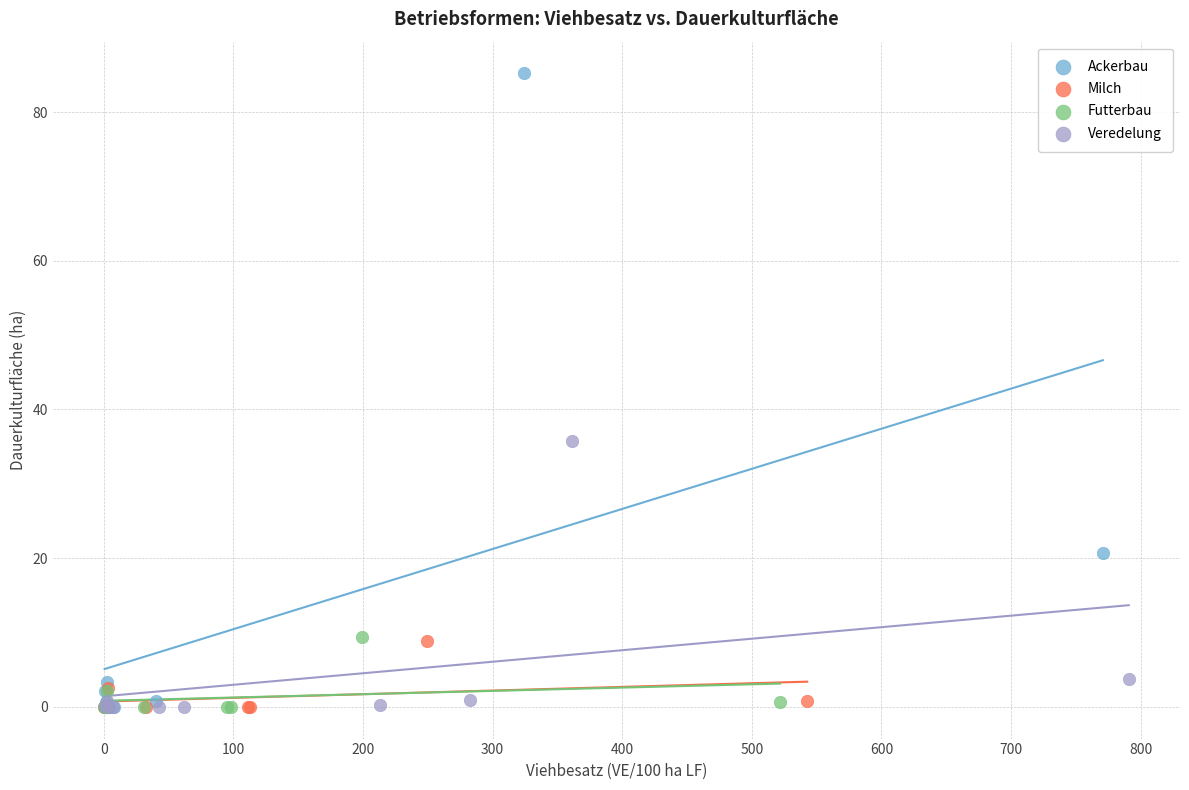

Which series has the largest Y range (max minus min)?

Ackerbau